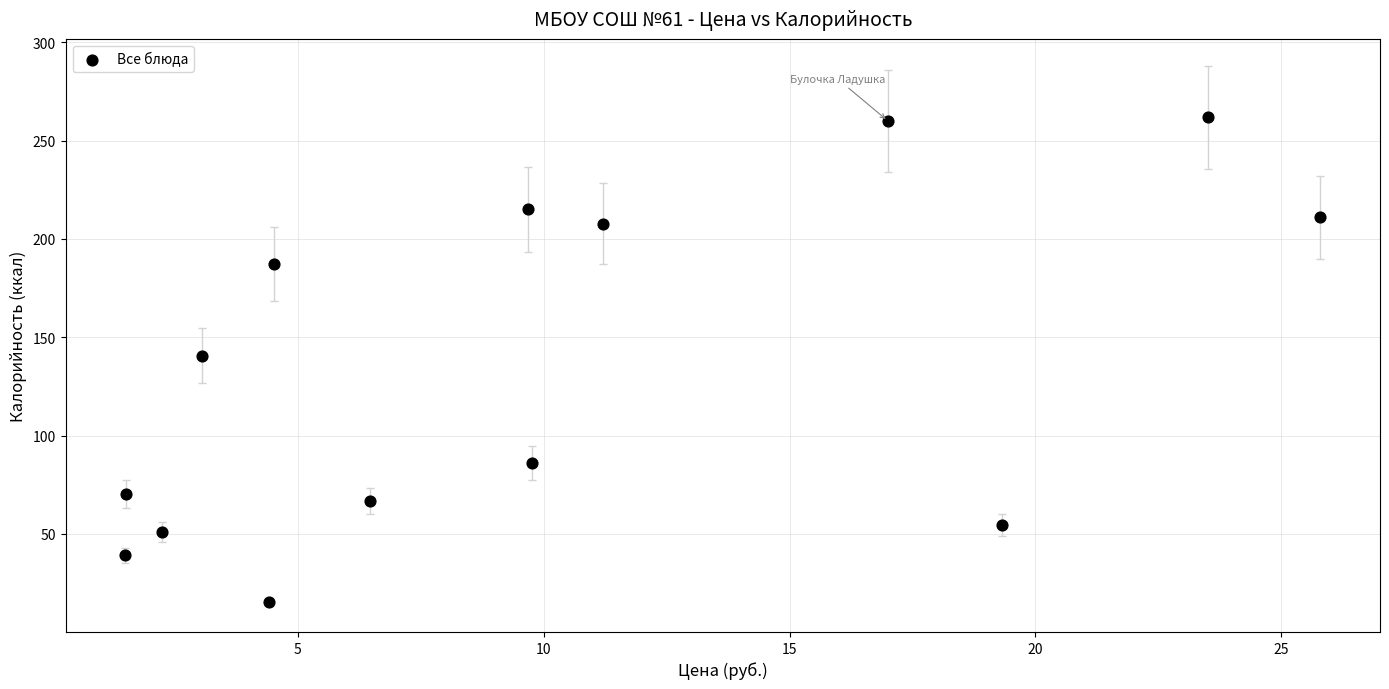

What is the range of Y values (max minus min)?

246.4